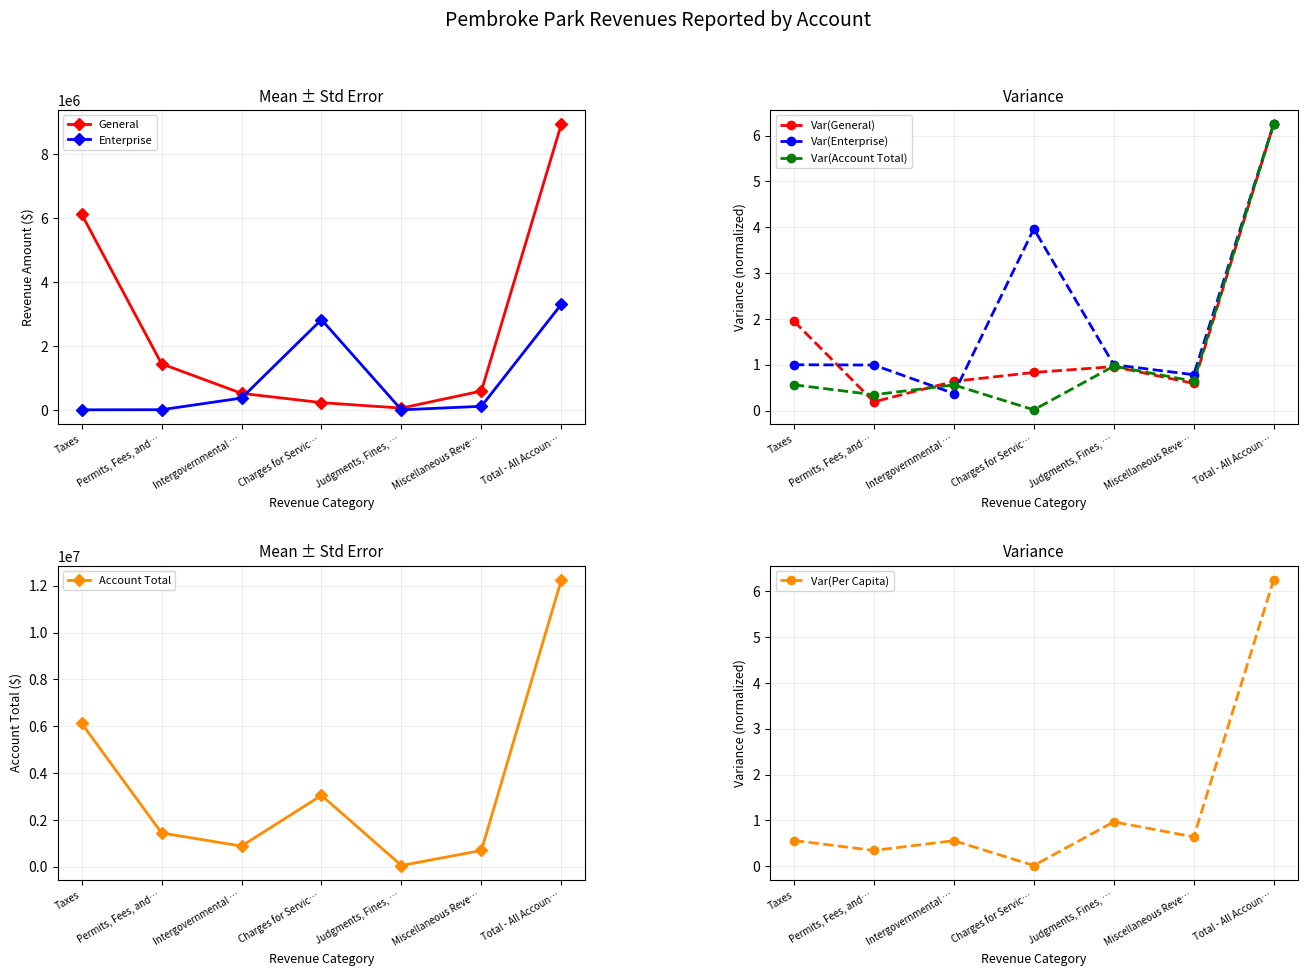

How many interior local peaks does the Enterprise series have?

1